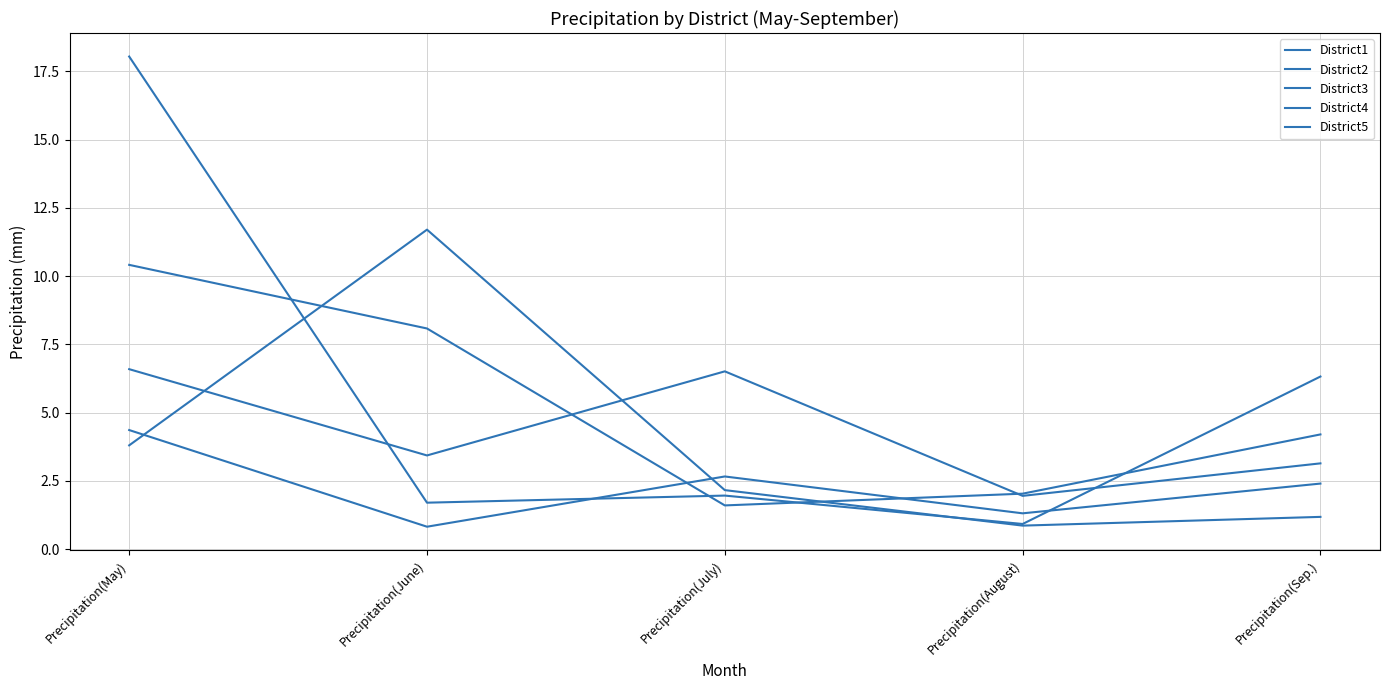

What is the difference between the maximum and minimum values in the District4 series?

10.8